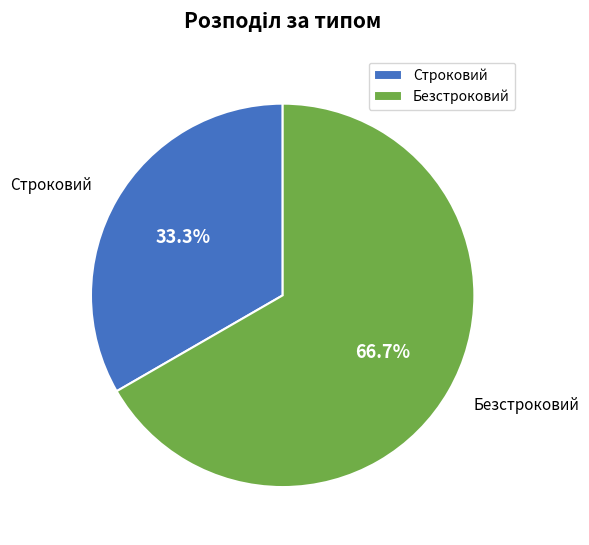

How many slices are in this pie chart?

2